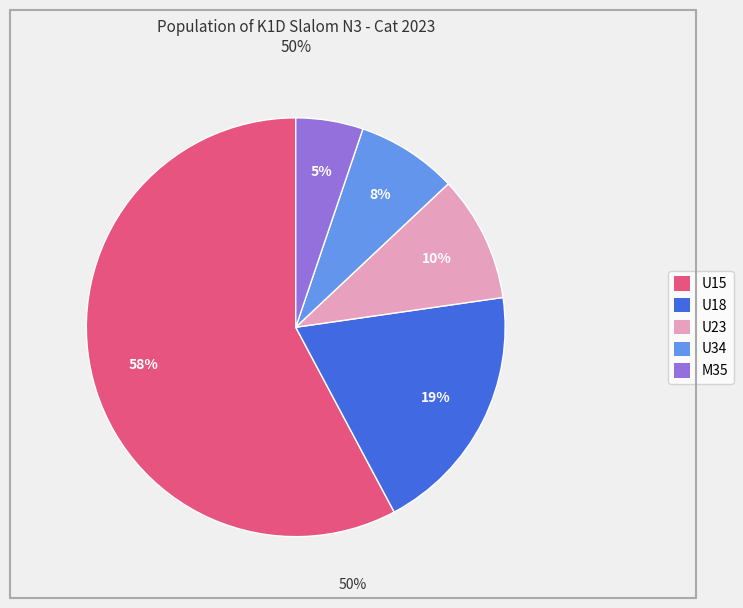

How many segments does this pie chart have?

5